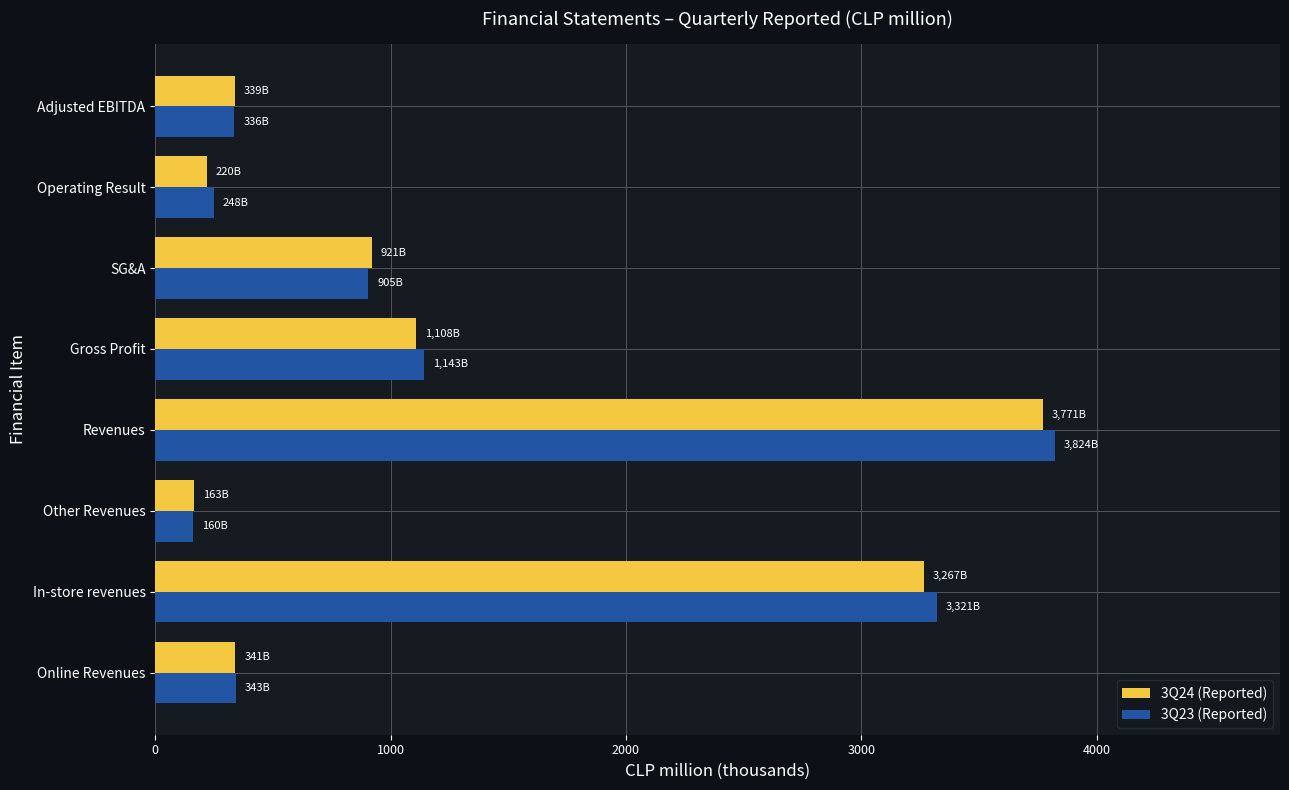

What is the sum of the 3Q24 (Reported) values at Other Revenues and Gross Profit?

1271.4